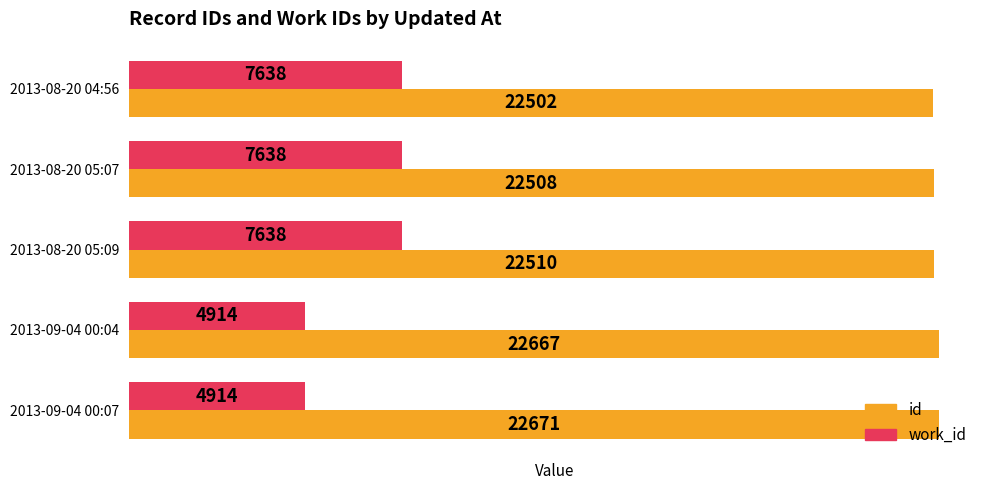

The work_id series shows 7638 at 2013-08-20 04:56. True or false?

True